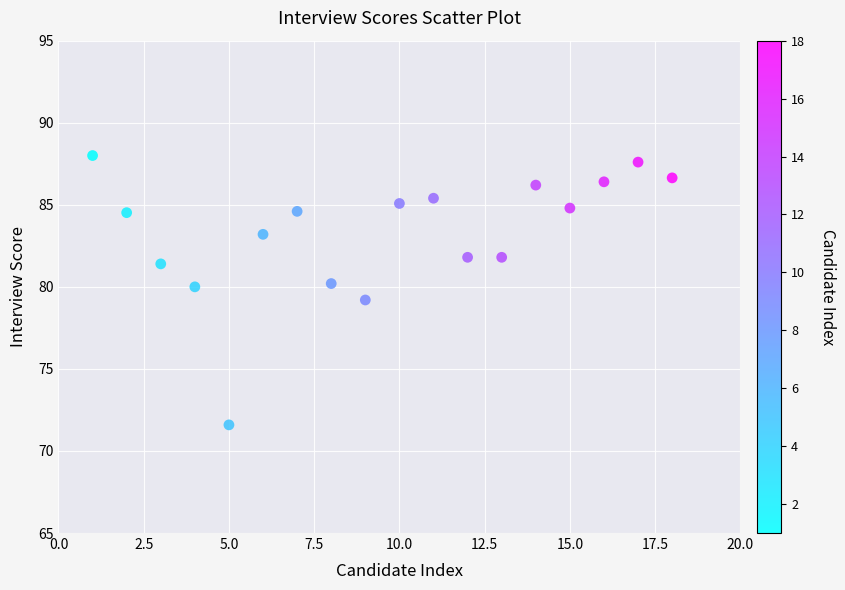

What is the range of Y values (max minus min)?

16.4